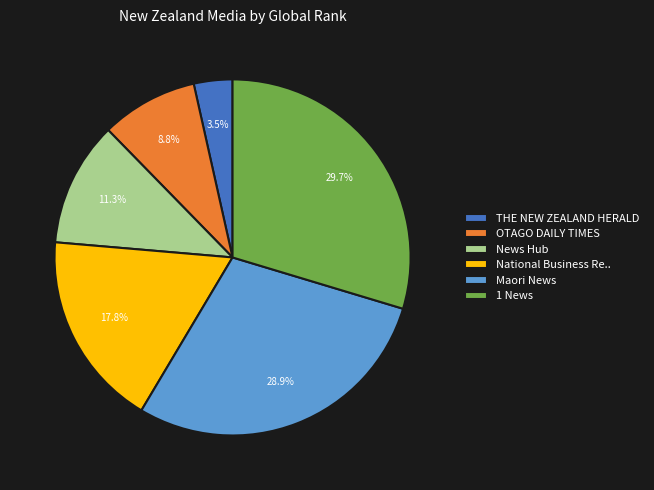

Count the number of slices in the pie.

6